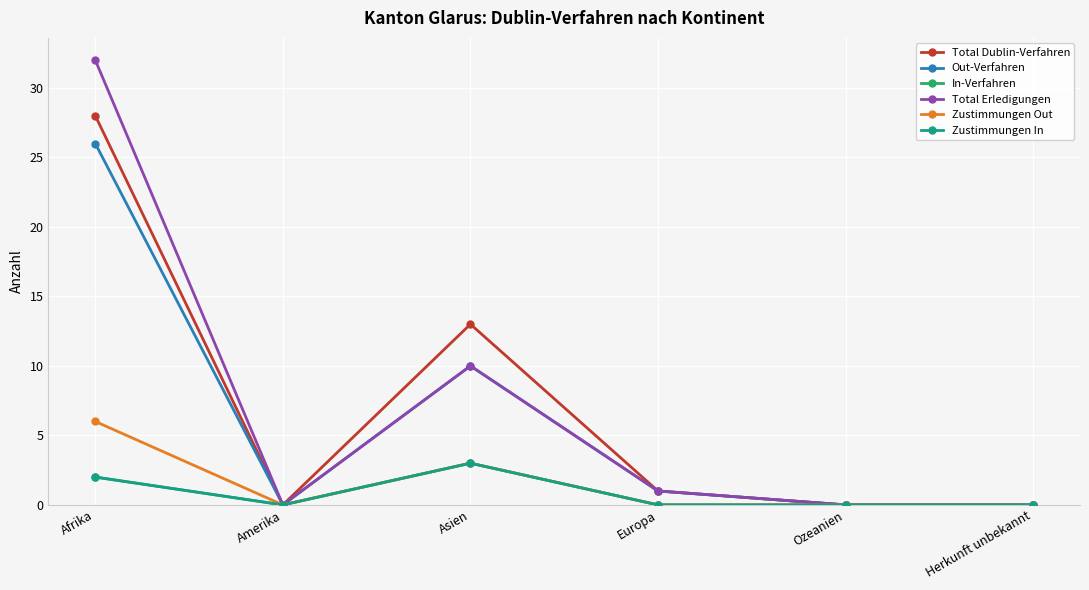

At which category does Zustimmungen Out reach its first local peak?

Asien